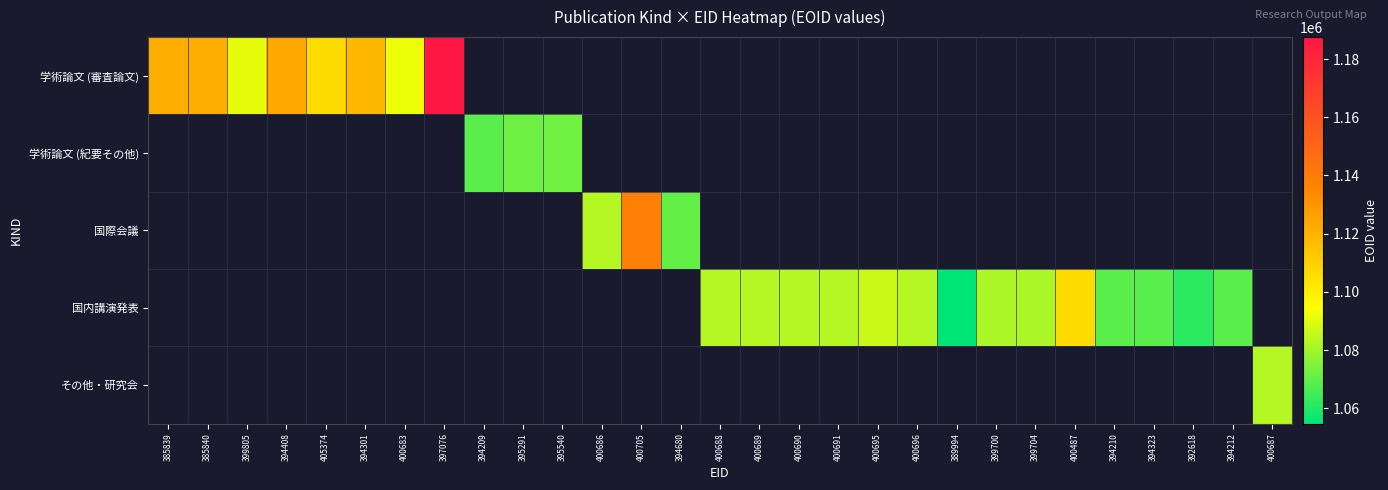

How many categories are shown in the chart?

29